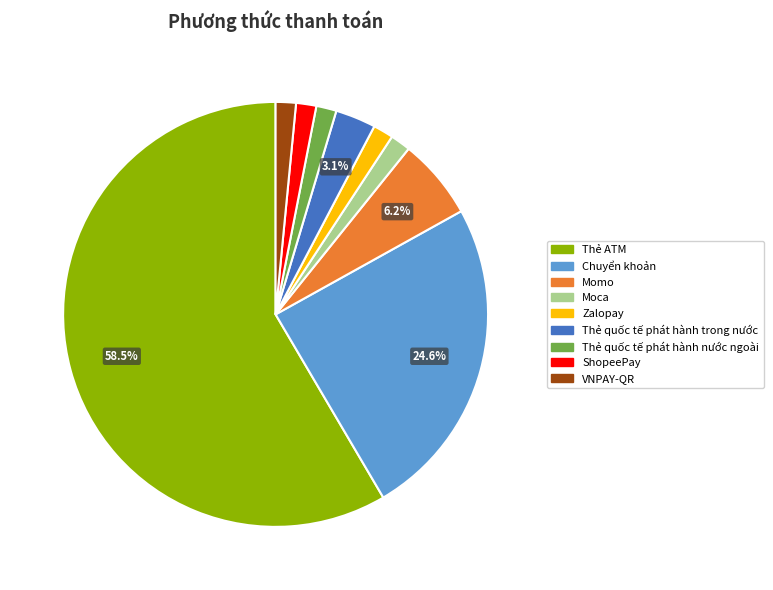

To the nearest percent, what is the combined percentage of Moca and Thẻ quốc tế phát hành trong nước?

5%